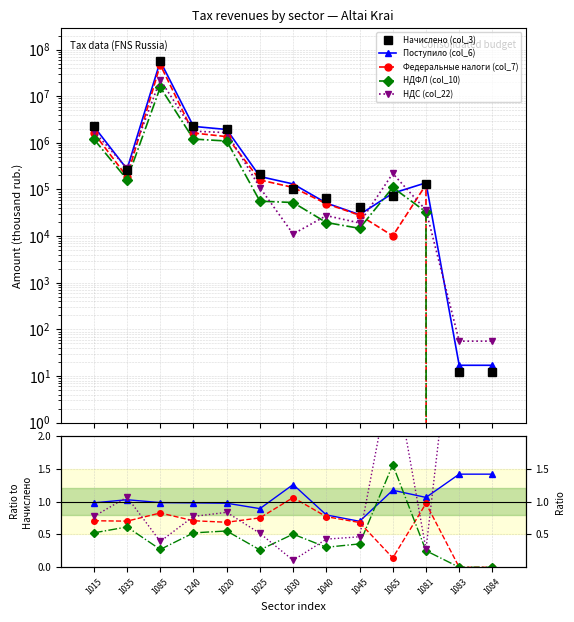

Which has a higher value, 1015 or 1065?

1015